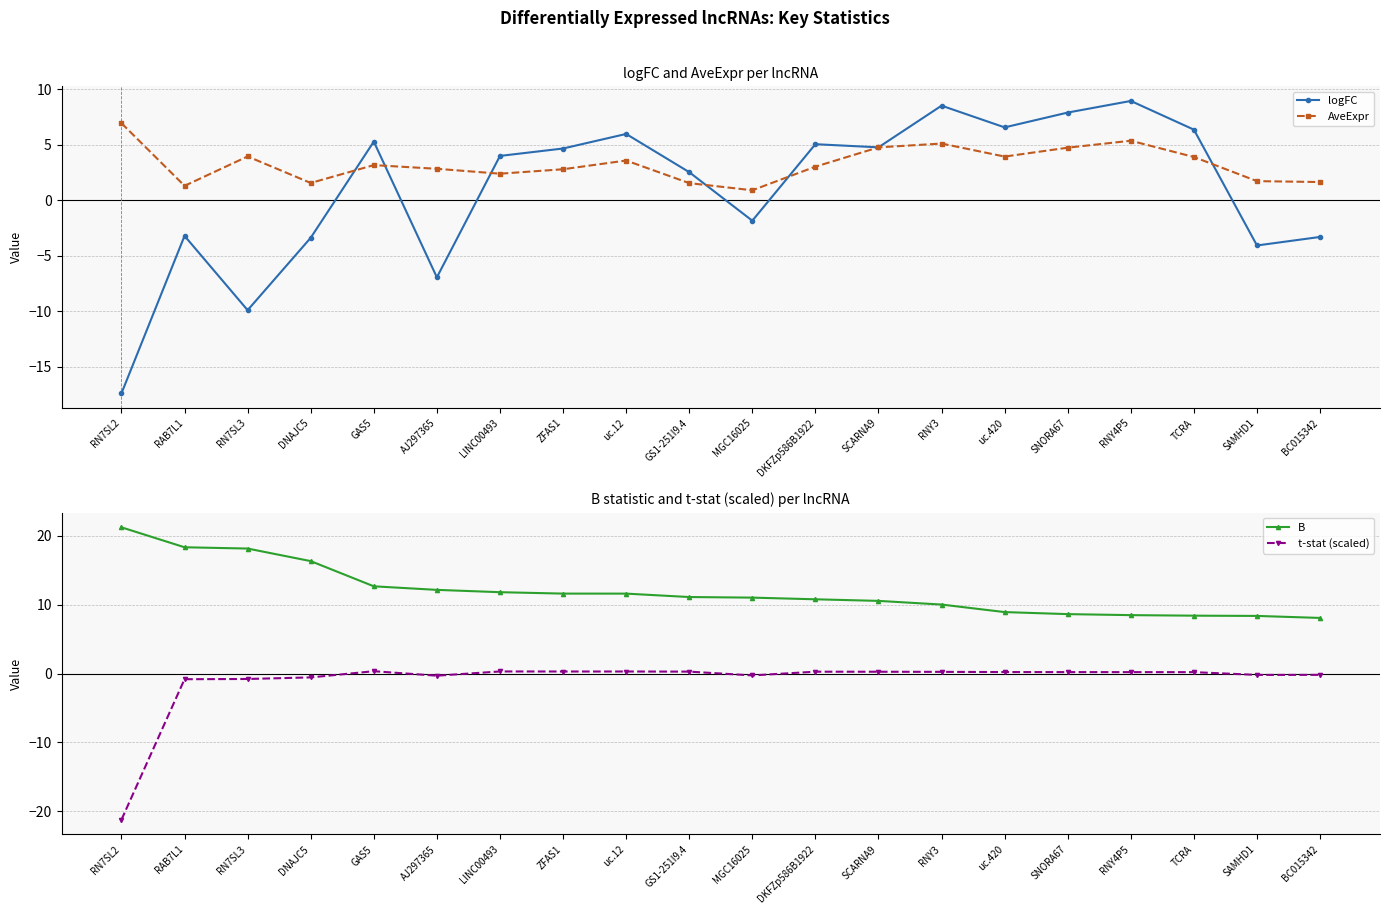

Reading left to right, list all the values displayed in this chart.

logFC: -17.4	-3.2	-9.9	-3.4	5.3	-6.9	4.0	4.7	6.0	2.5	-1.8	5.1	4.8	8.5	6.6	7.9	9.0	6.4	-4.1	-3.3
AveExpr: 7.0	1.3	4.0	1.6	3.2	2.8	2.4	2.8	3.6	1.6	0.9	3.0	4.8	5.1	3.9	4.8	5.4	3.9	1.7	1.7
B: 21.2	18.3	18.2	16.3	12.7	12.2	11.8	11.6	11.6	11.1	11.0	10.8	10.6	10.0	8.9	8.6	8.5	8.4	8.4	8.1
t-stat (scaled): -21.2	-0.8	-0.8	-0.6	0.3	-0.3	0.3	0.3	0.3	0.3	-0.3	0.3	0.3	0.2	0.2	0.2	0.2	0.2	-0.2	-0.2